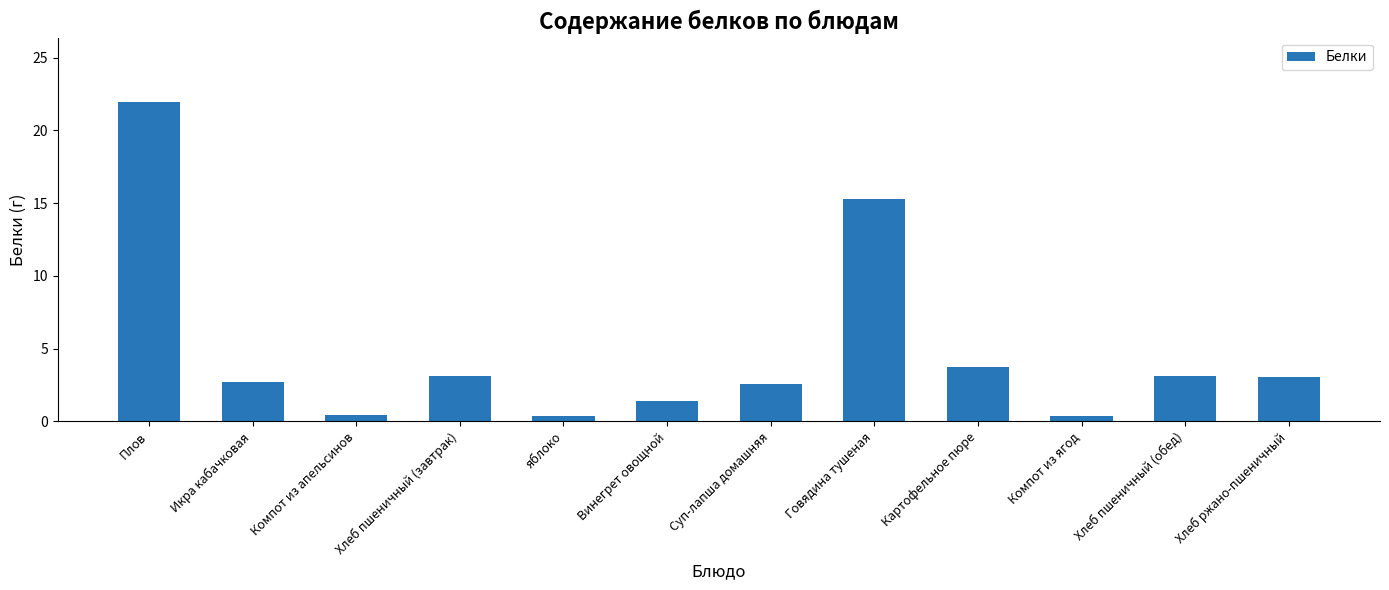

True or false: the data shows 3.1 at Хлеб пшеничный (обед).

True